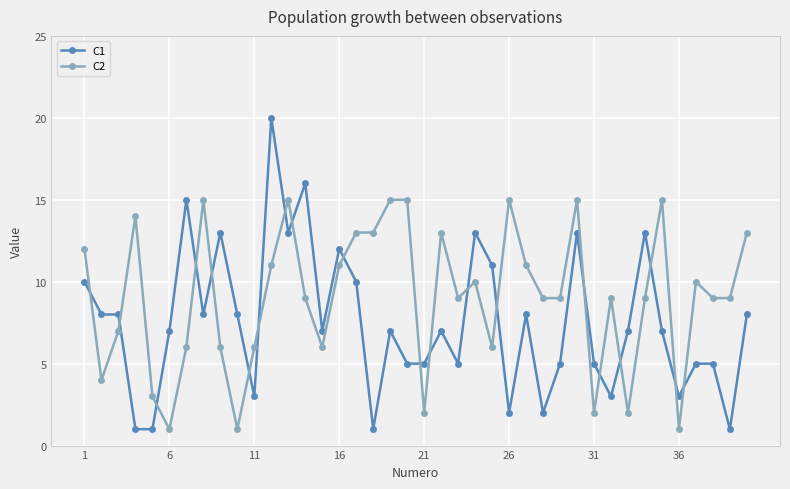

True or false: C1 has more than 0 interior local peaks.

True